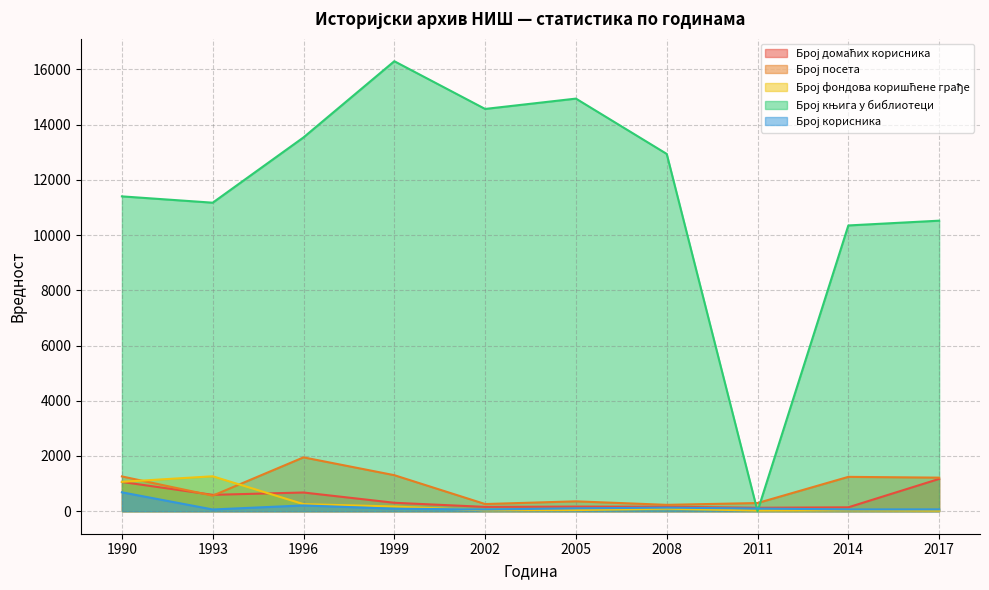

How many lines are shown in the chart?

5